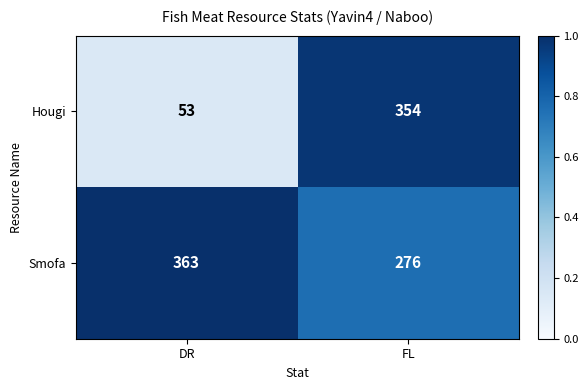

Is it true that Hougi equals 74 at DR?

False